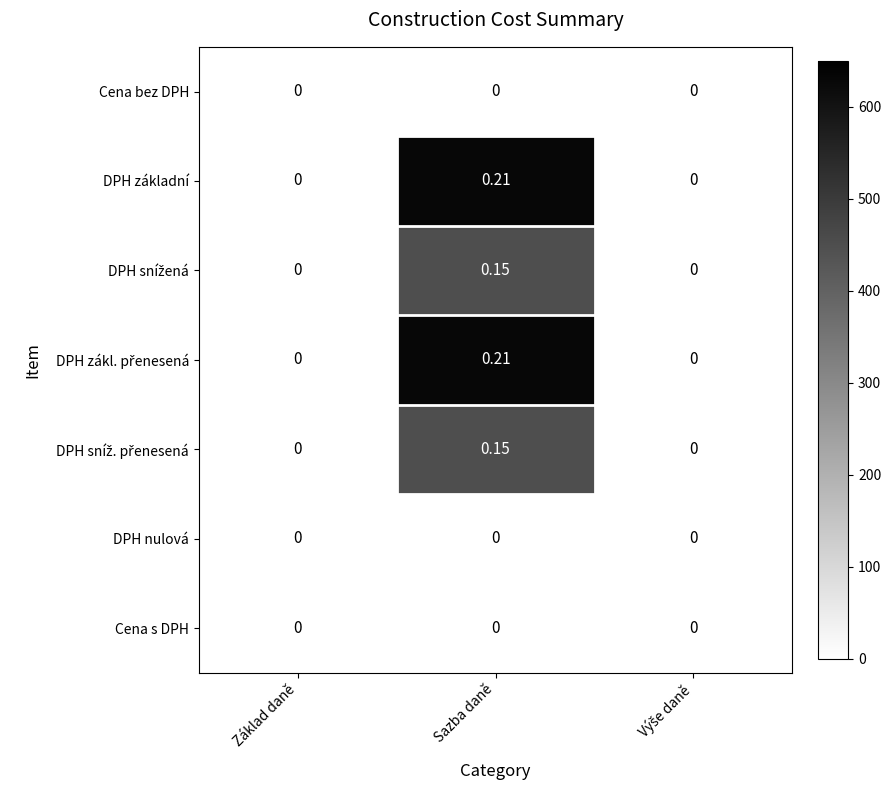

Which label corresponds to the largest value in the chart?

Sazba daně